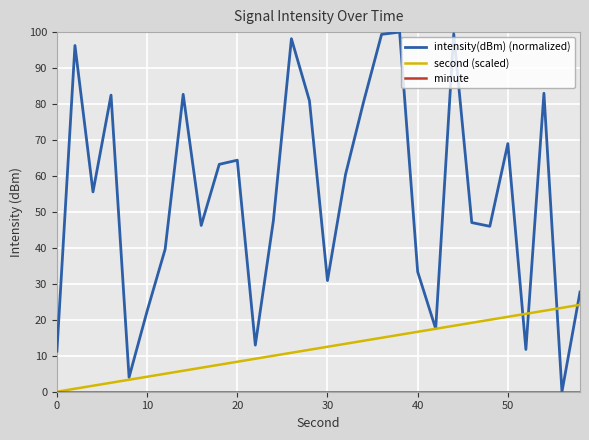

Which series has the widest spread of values?

intensity(dBm) (normalized)